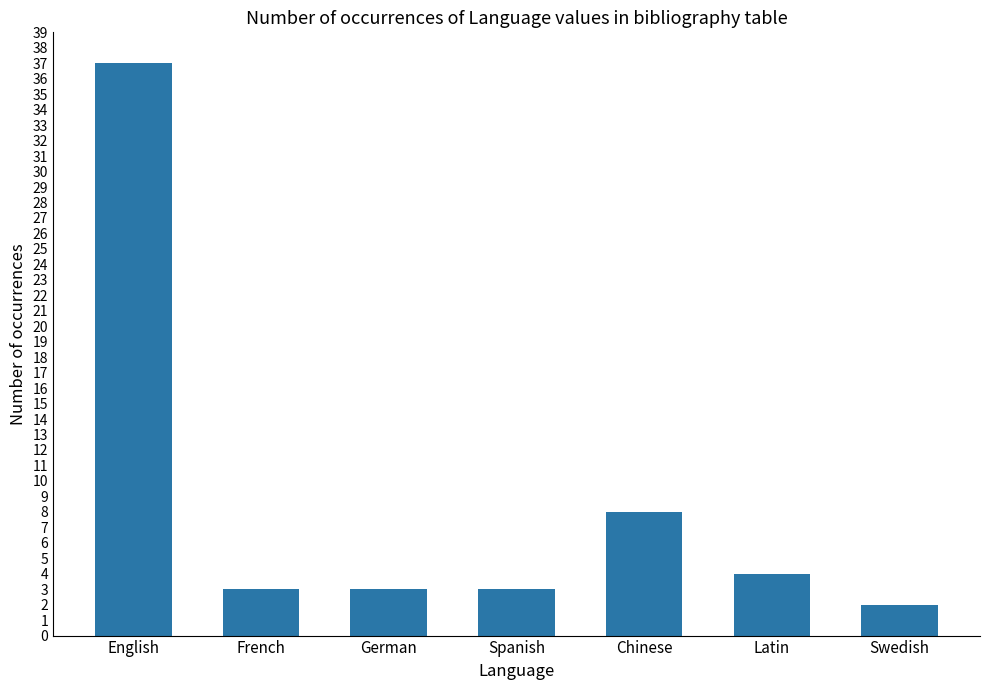

At which category does the chart reach its minimum across all series?

Swedish